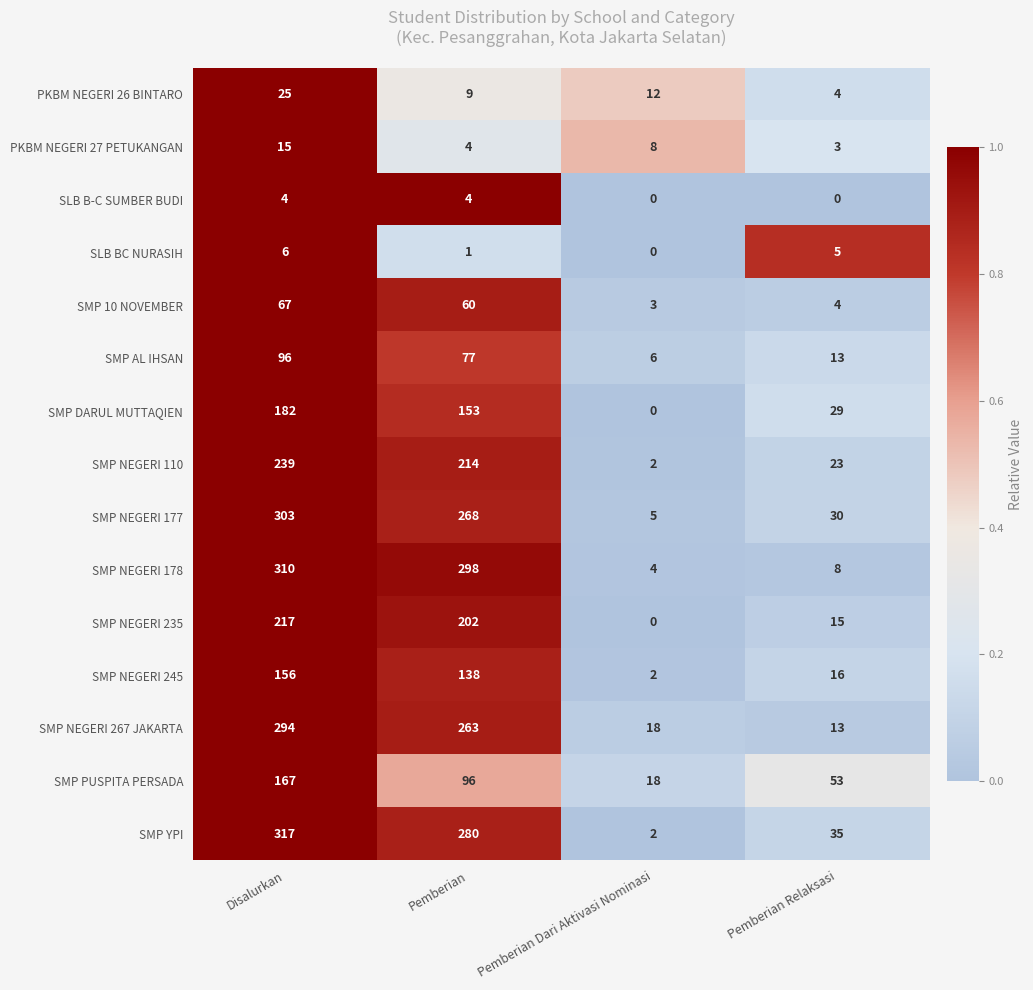

At which label does SMP 10 NOVEMBER reach its peak?

Disalurkan